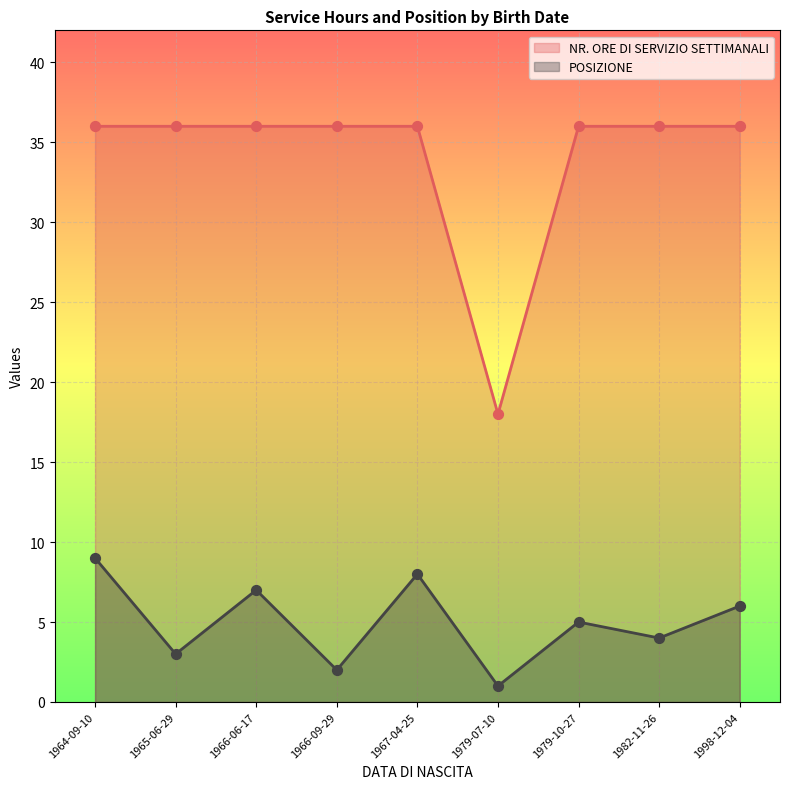

Which series contains the lowest Y value?

POSIZIONE